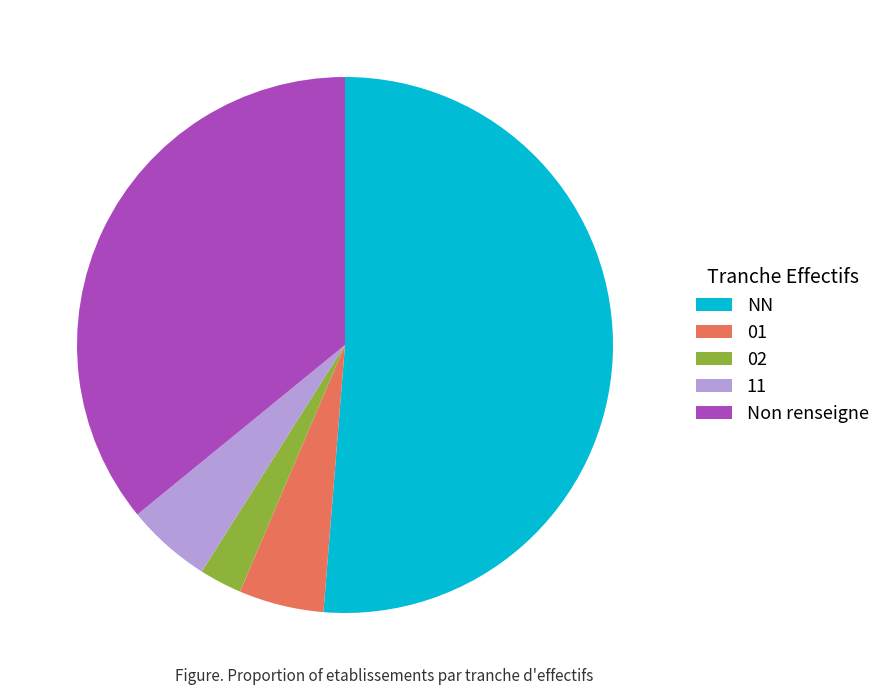

Which category has the biggest portion of the pie?

NN